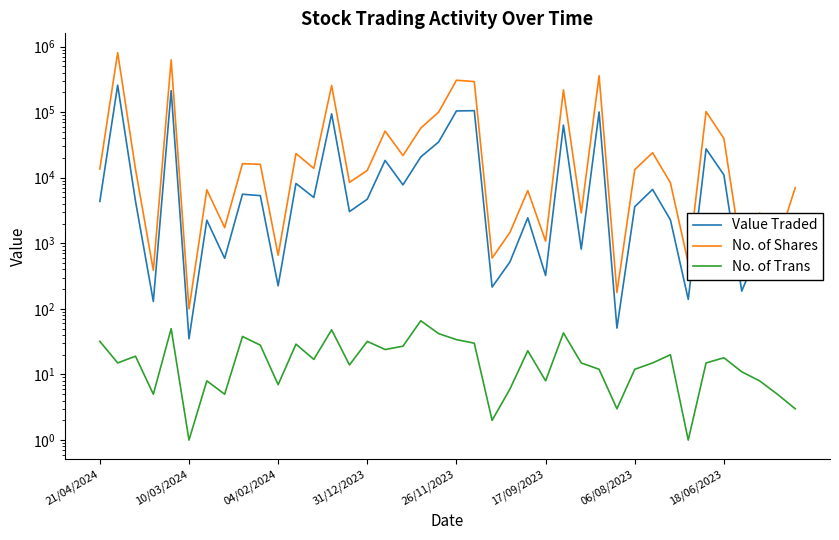

What is the difference between the maximum and minimum values in the No. of Trans series?

65